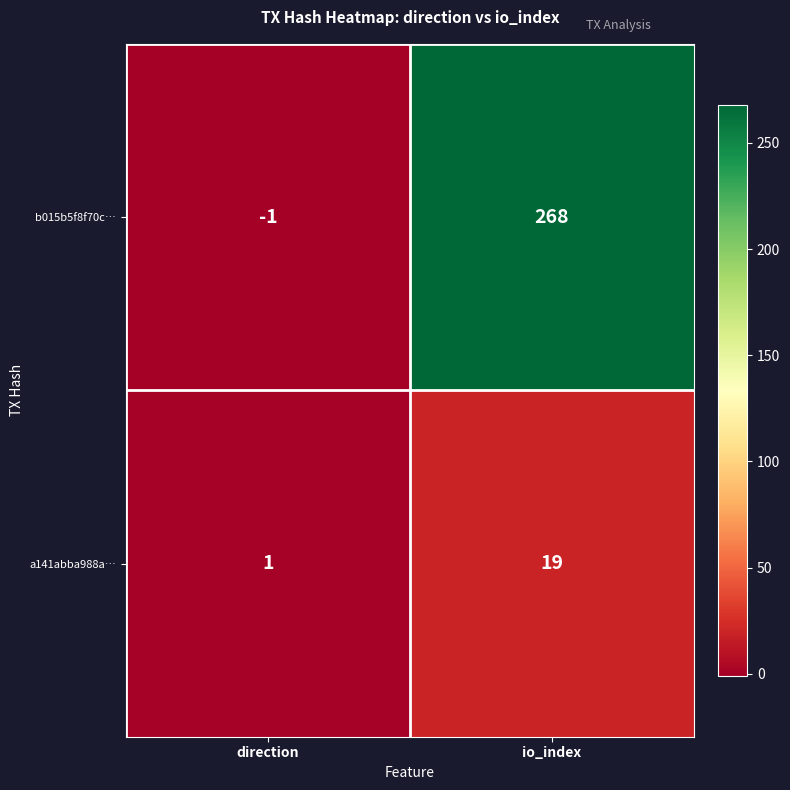

Reading right to left, transcribe all the data shown in this chart.

b015b5f8f70c…: 268	-1
a141abba988a…: 19	1